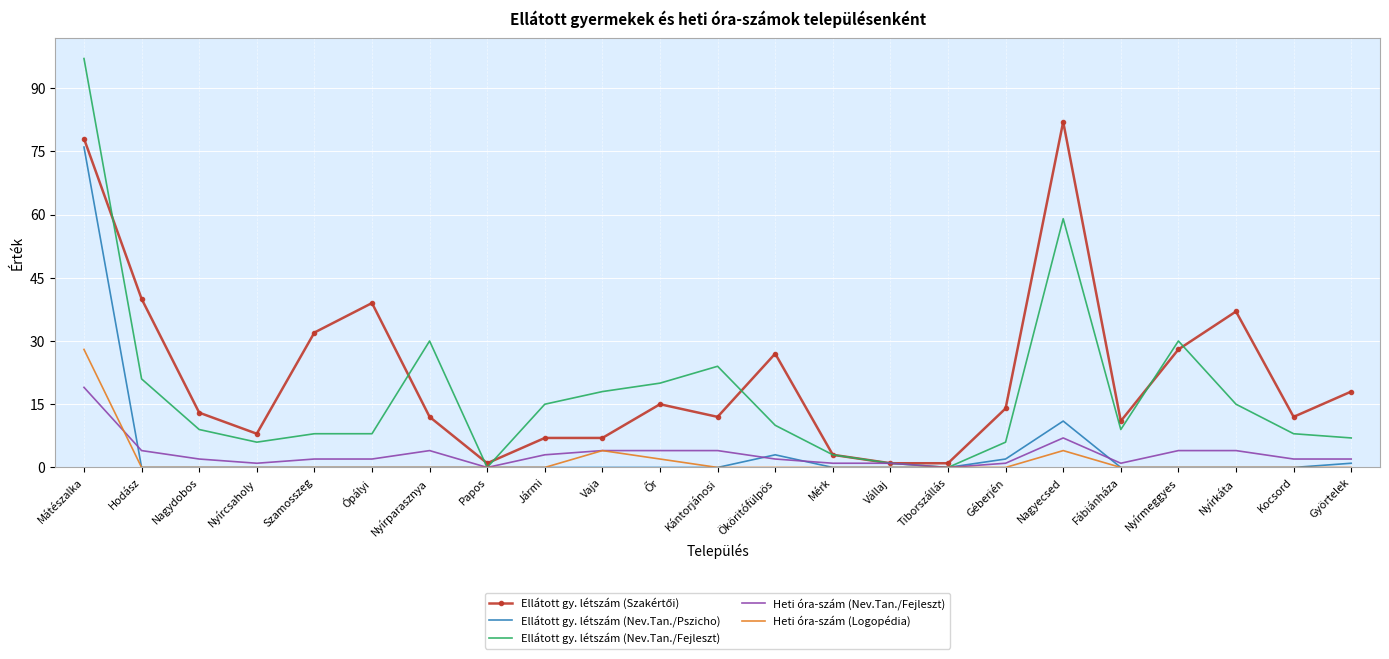

What is the difference between the maximum and second lowest values in the Heti óra-szám (Logopédia) series?

28